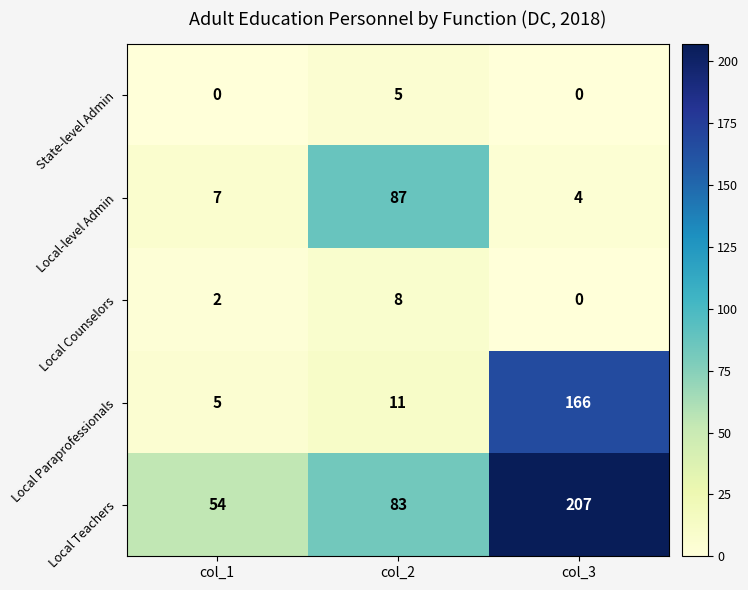

How many Local Teachers values are between 54 and 207?

3